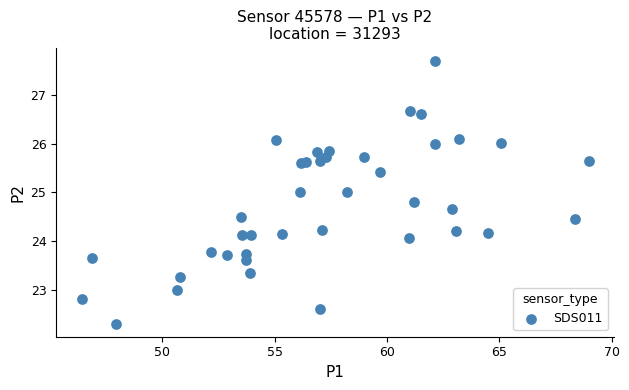

What is the range of X values (max minus min)?

22.6